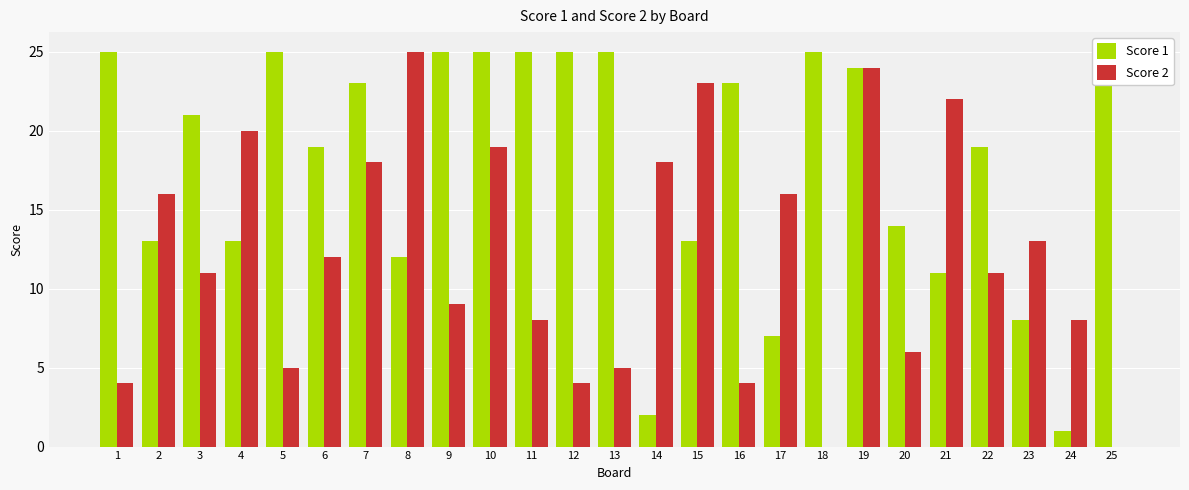

At which category is the sum across all series the highest?

19